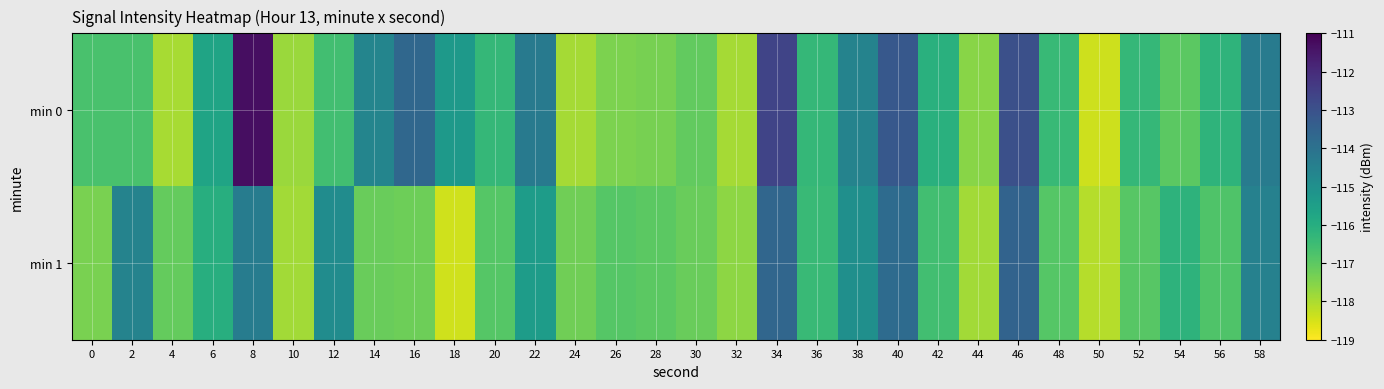

Which has a higher value, 32 or 38?

38